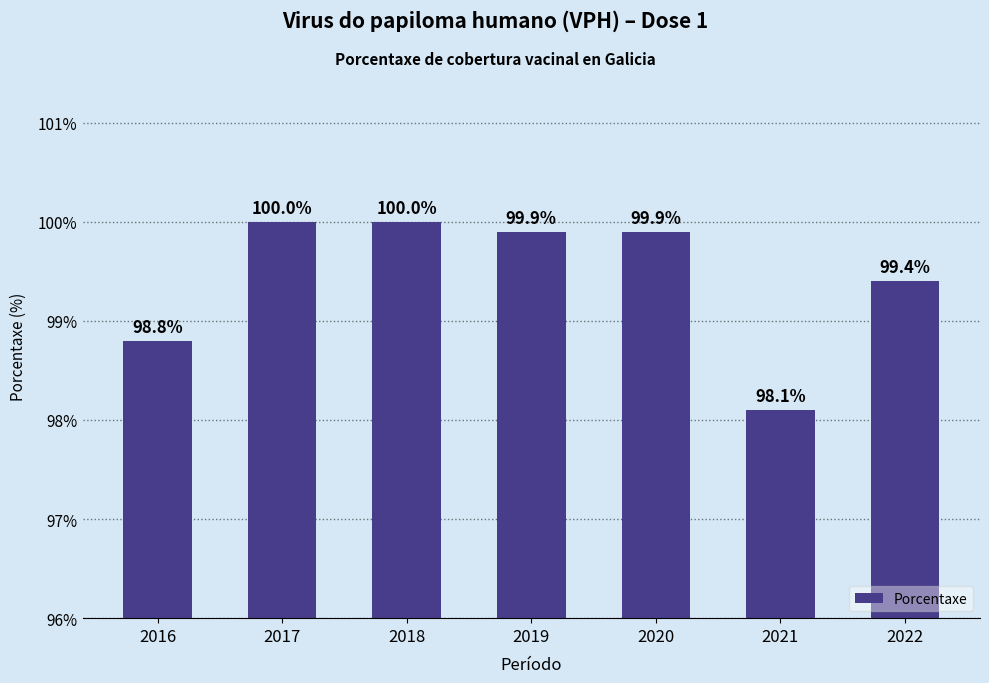

How many data points does each series have?

7